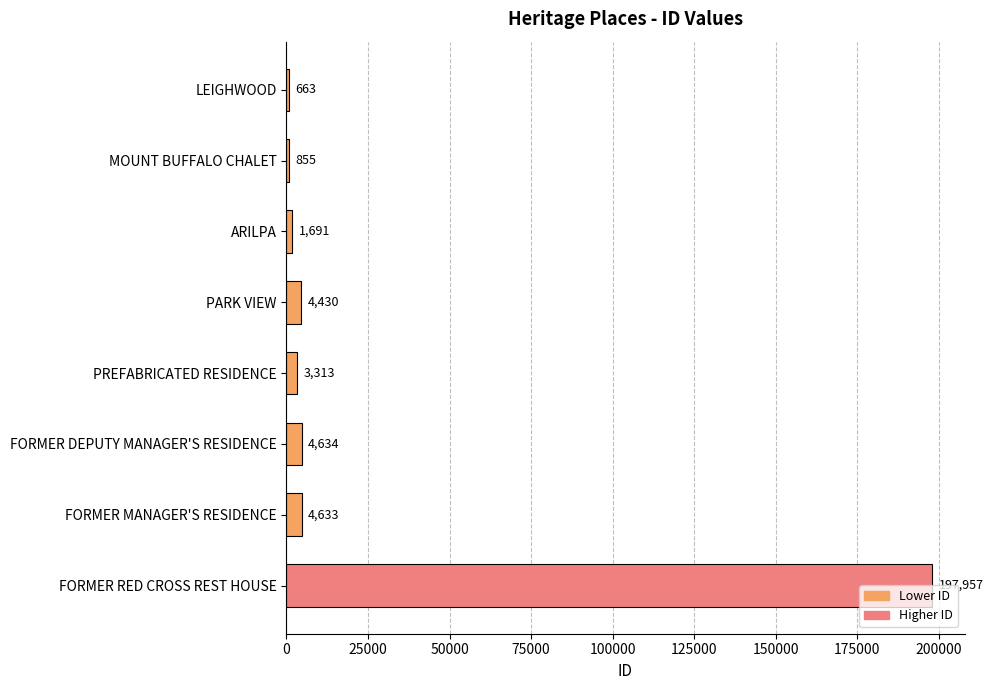

What is the average value?

27272